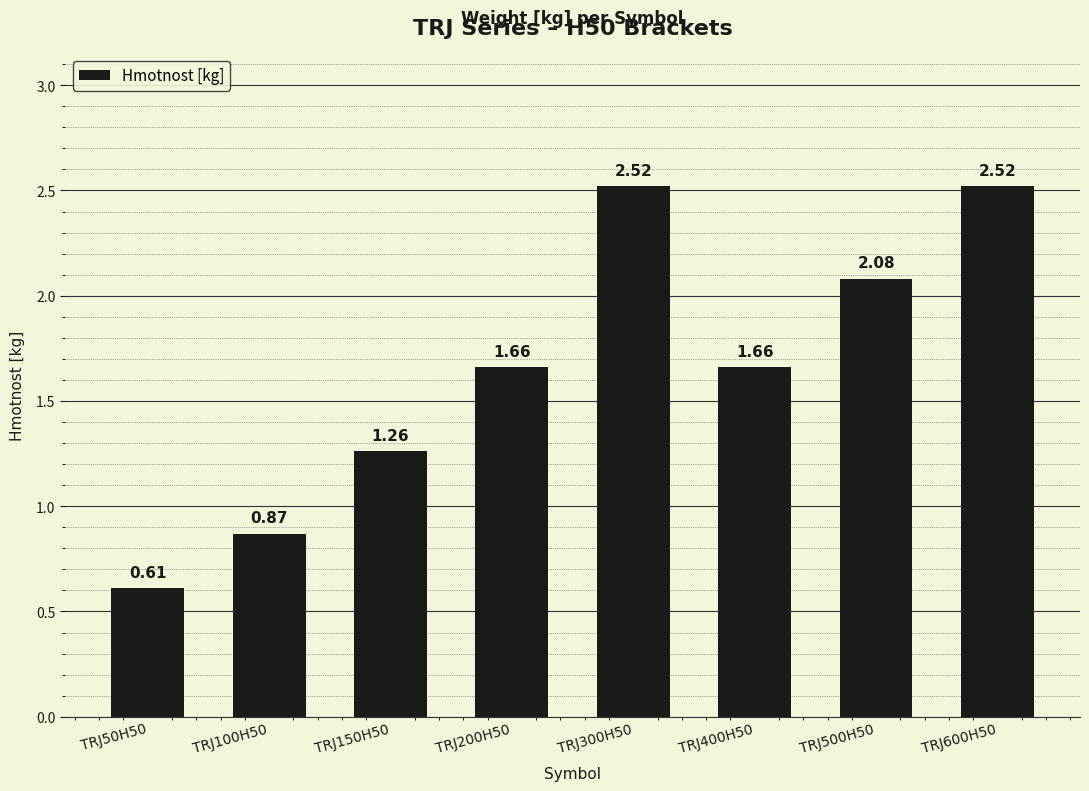

What position from the right is TRJ50H50?

8